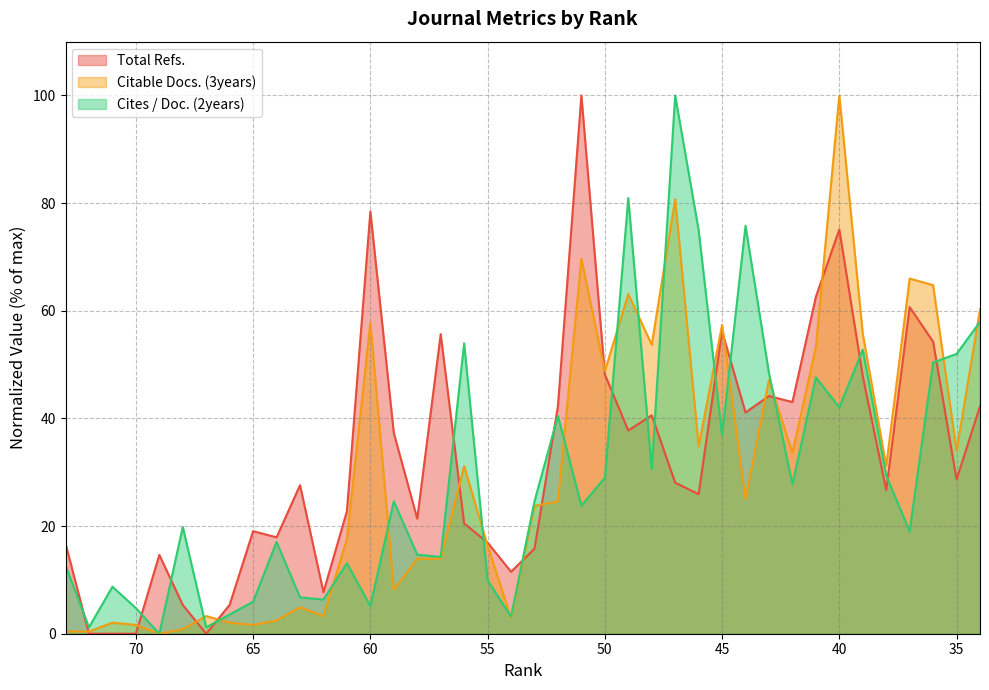

How many lines are shown in the chart?

3